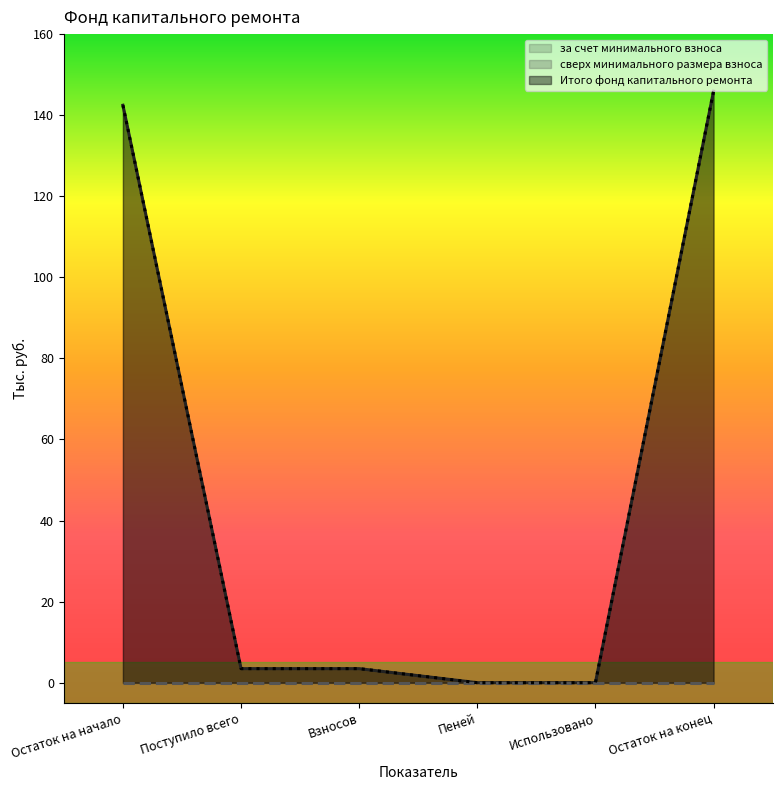

What is the label of the 1st point from the left?

Остаток на начало